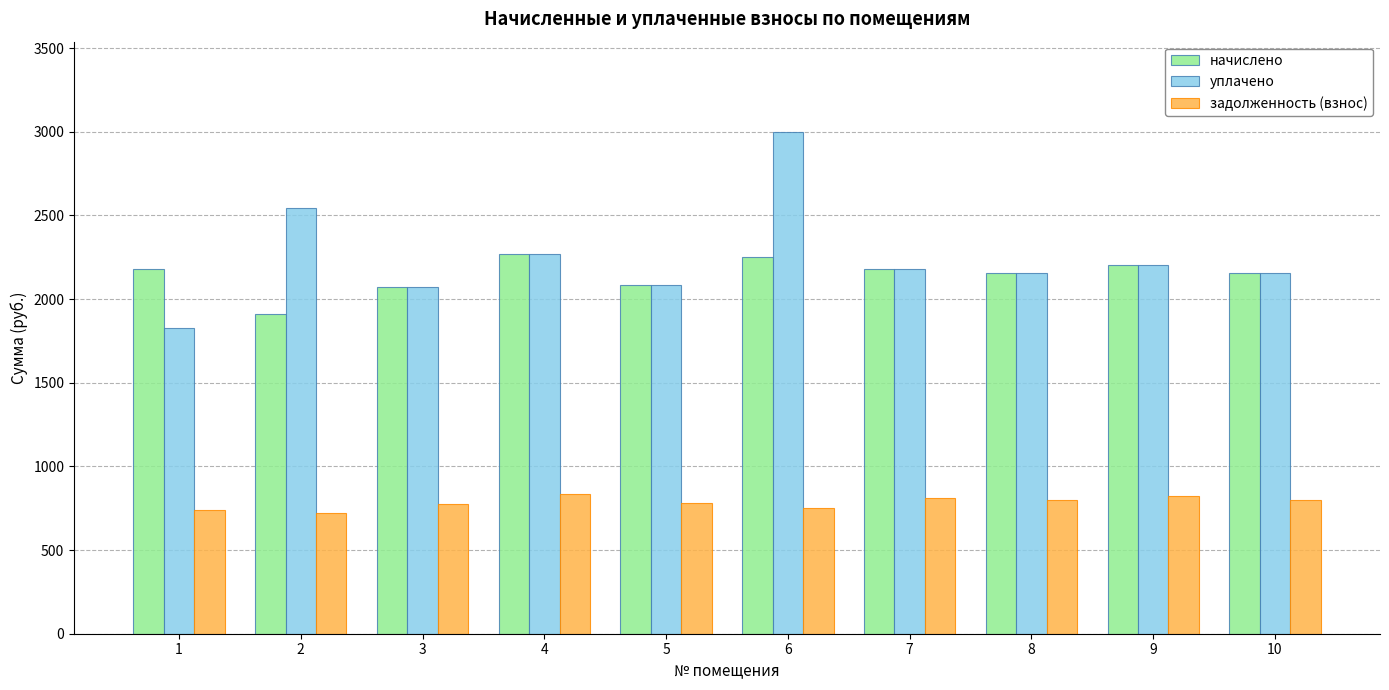

How many values in the уплачено series exceed 2182?

5